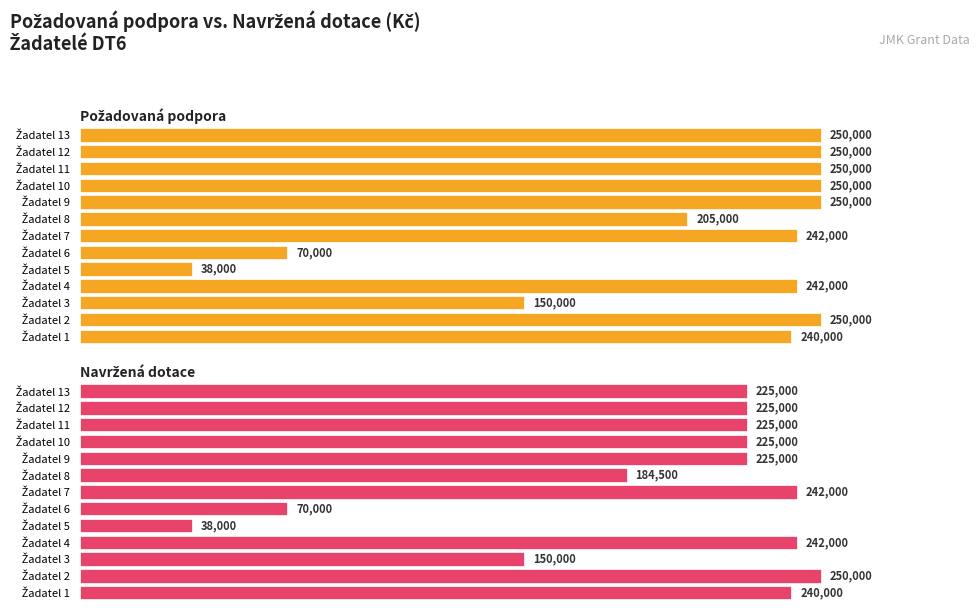

What is the sum of the Požadovaná podpora values at Žadatel 5 and Žadatel 10?

288000